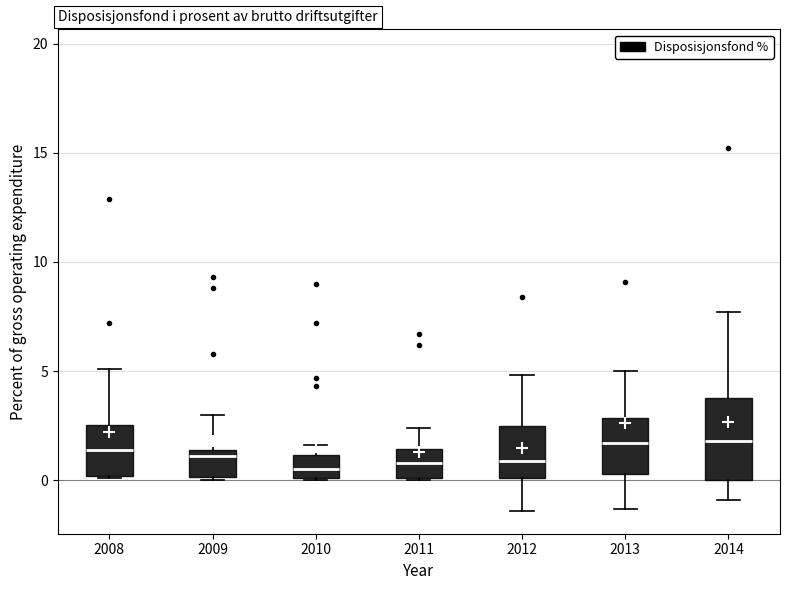

Reading left to right, read every box against the y-axis: the position of its median line, the range the box covers, and the ends of its whiskers. The values are not printed on the chart, so give them approximately, as read against the axis.

2008: median 1.5, box 0.0 to 2.5, whiskers 0.0 to 5.0
2009: median 1.0, box 0.0 to 1.5, whiskers 0.0 (just below the box's lower edge) to 3.0
2010: median 0.5, box 0.0 to 1.0, whiskers 0.0 to 1.5
2011: median 1.0, box 0.0 to 1.5, whiskers 0.0 to 2.5
2012: median 1.0, box 0.0 to 2.5, whiskers -1.5 to 5.0
2013: median 1.5, box 0.5 to 3.0, whiskers -1.5 to 5.0
2014: median 2.0, box 0.0 to 4.0, whiskers -1.0 to 7.5